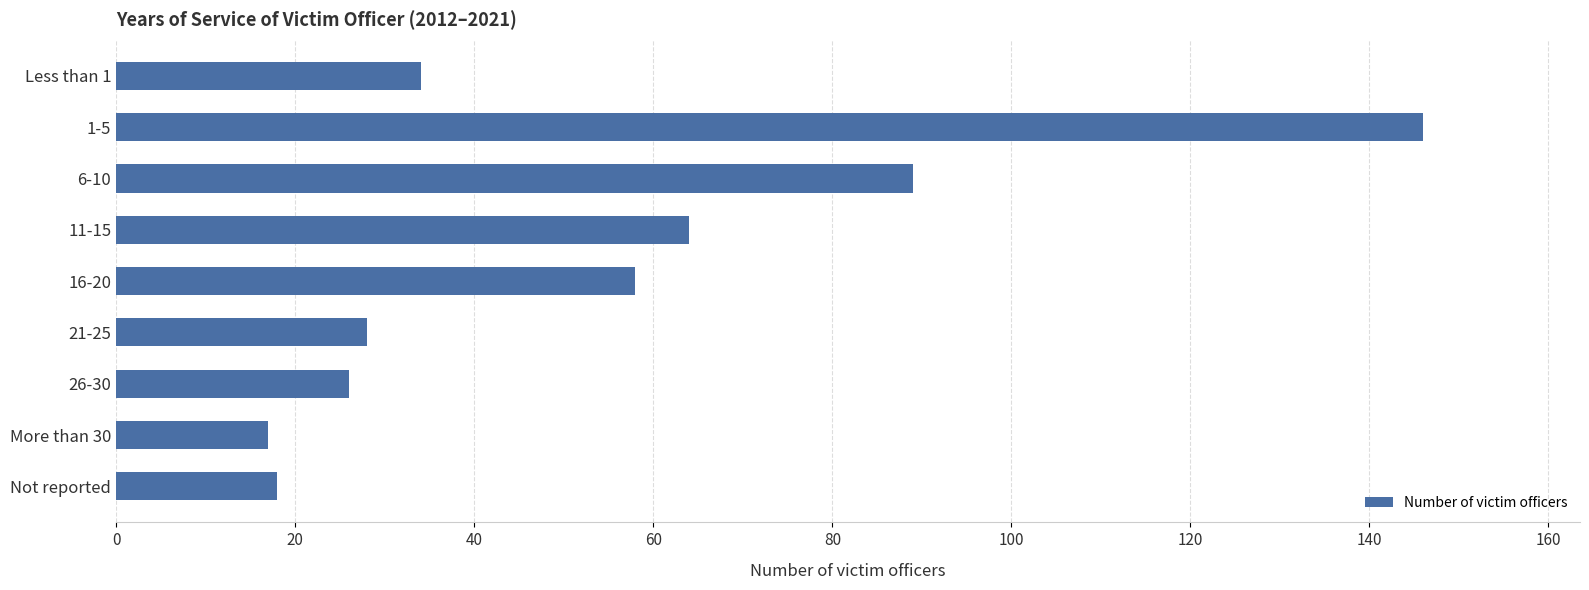

Which has a higher value, More than 30 or 1-5?

1-5